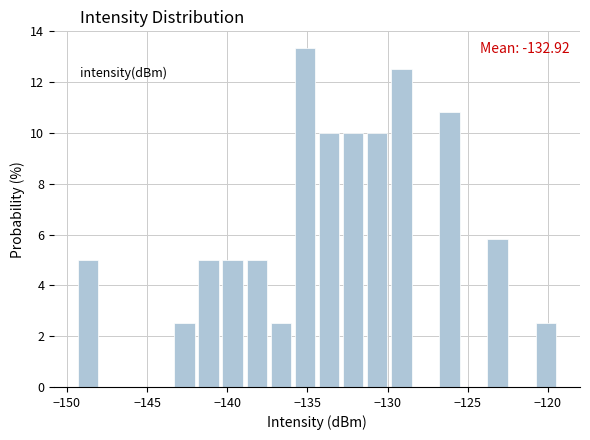

Read against the x-axis, roughly where is the centre of the tallest bar?

-135.0